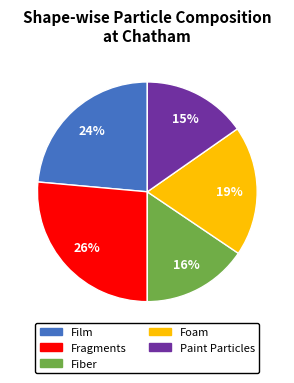

What is the ratio of the value at Fiber to the value at Film?

0.7